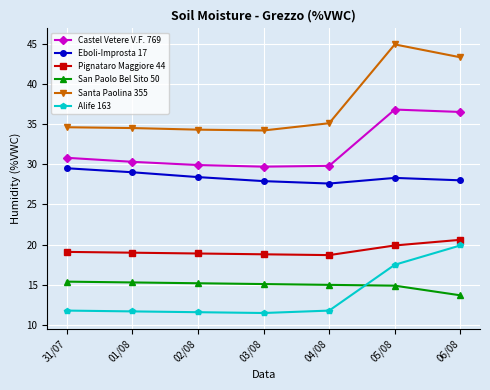

Rank the series by their maximum value, from highest to lowest.

Santa Paolina 355, Castel Vetere V.F. 769, Eboli-Improsta 17, Pignataro Maggiore 44, Alife 163, San Paolo Bel Sito 50